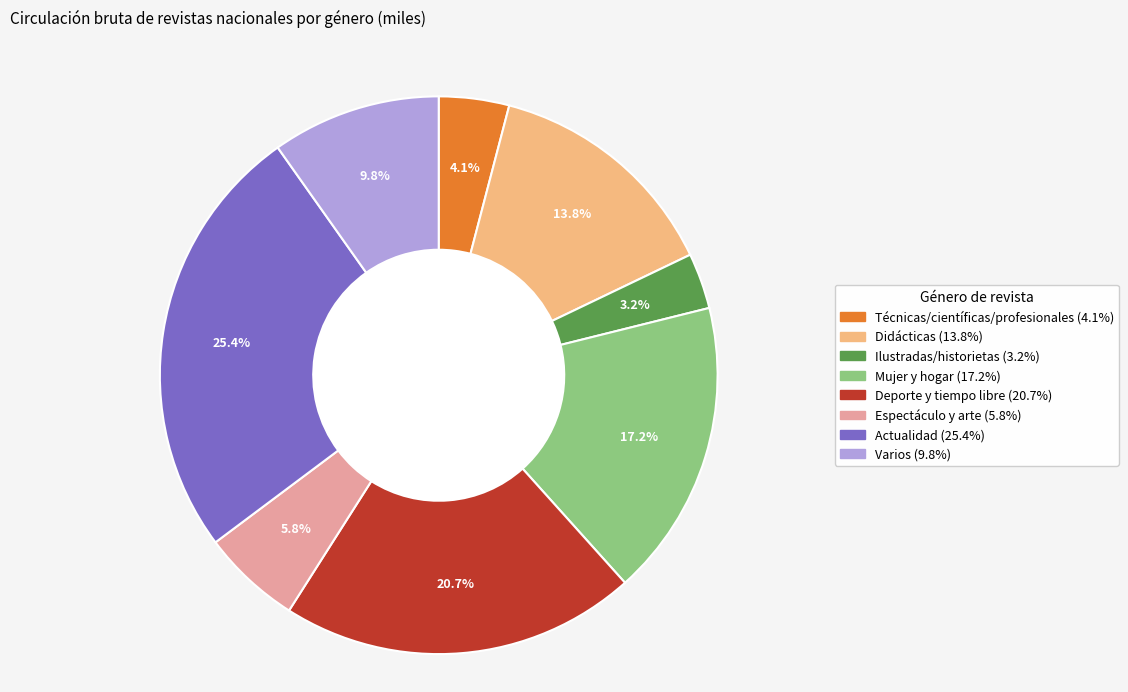

Is Varios the majority of the pie?

No